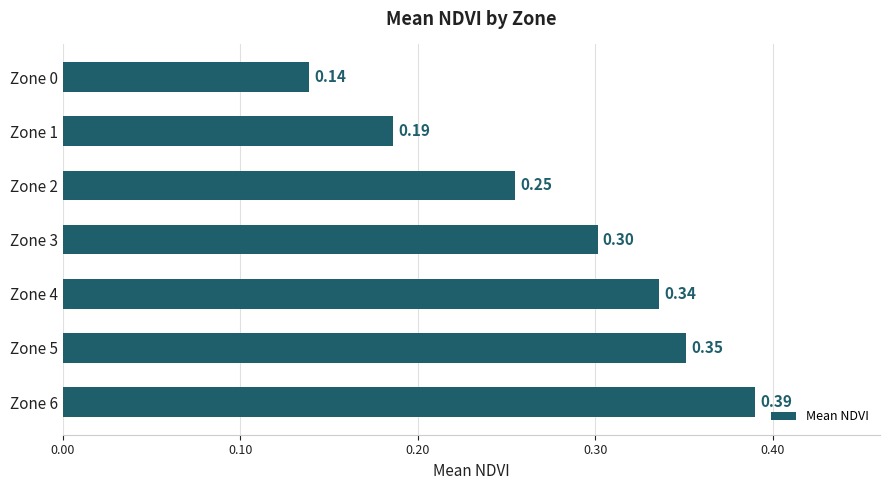

What is the average value?

0.3